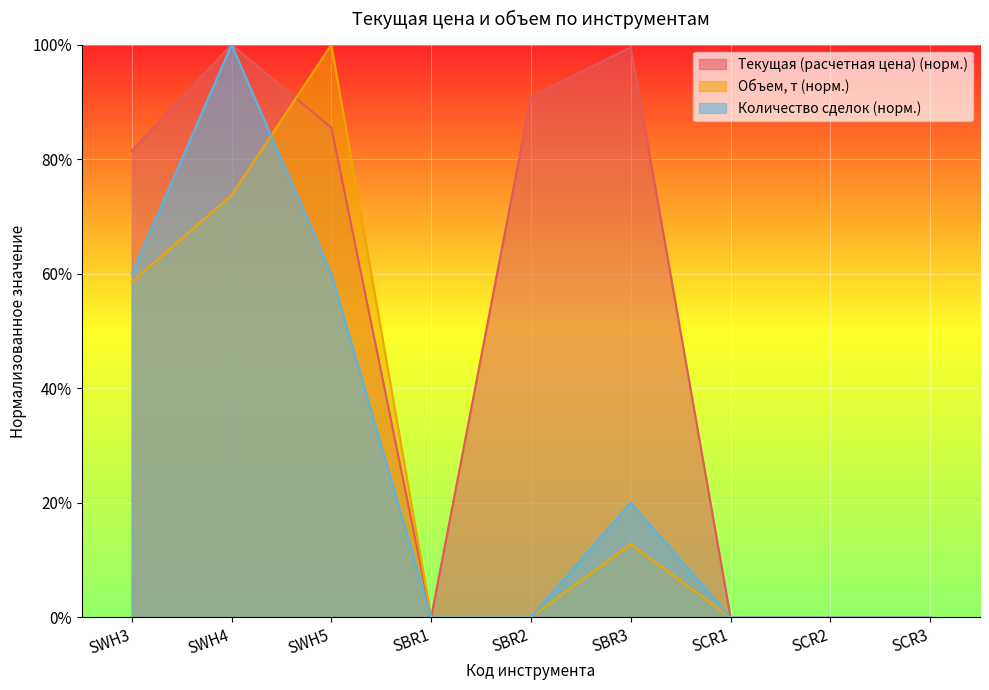

The Текущая (расчетная цена) series shows 0.0 at SCR2. True or false?

True